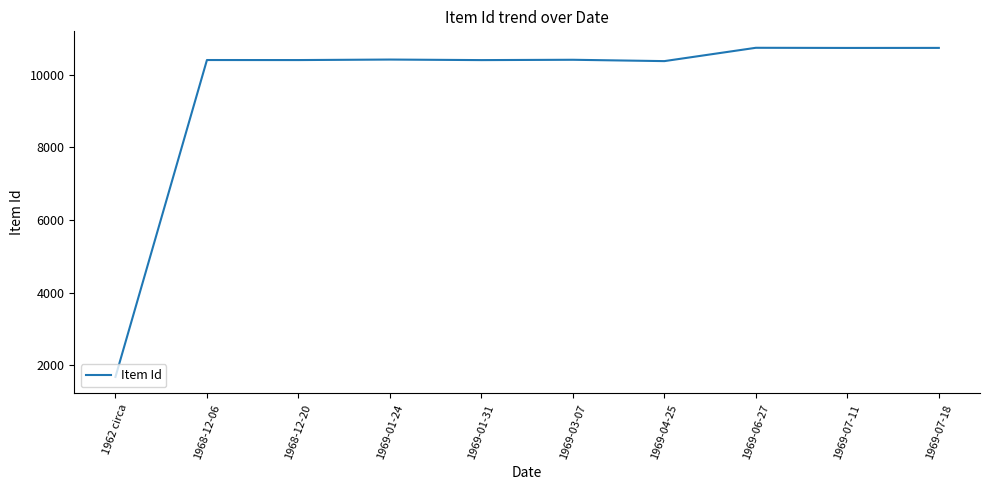

What is the average value?

9629